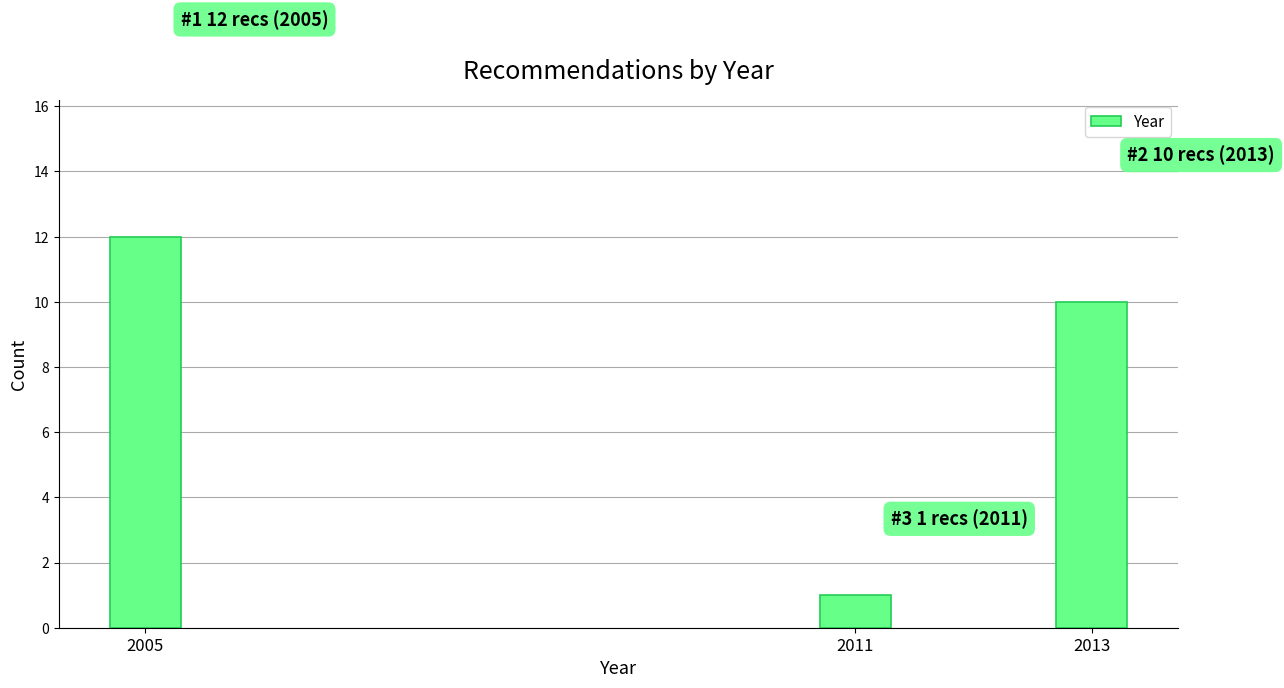

Reading left to right, list all the values displayed in this chart.

12	1	10